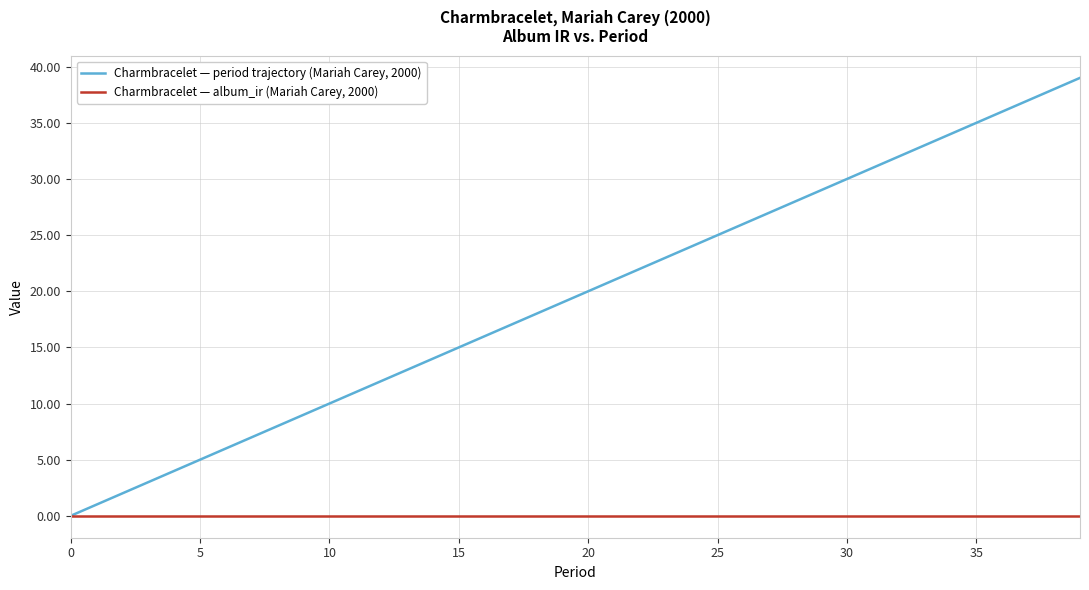

What is the greatest value displayed?

39